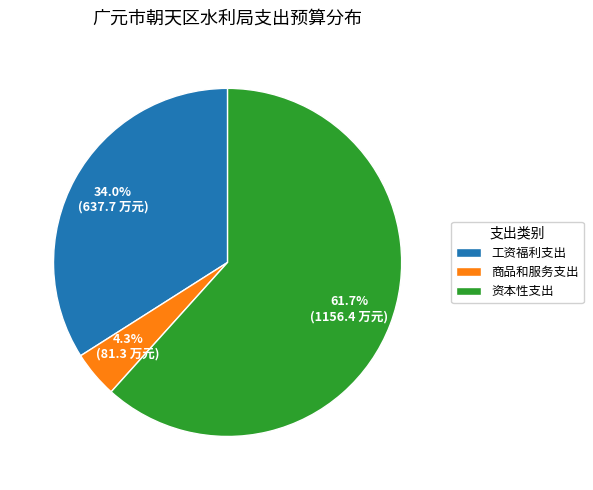

Which has a higher value, 资本性支出 or 商品和服务支出?

资本性支出